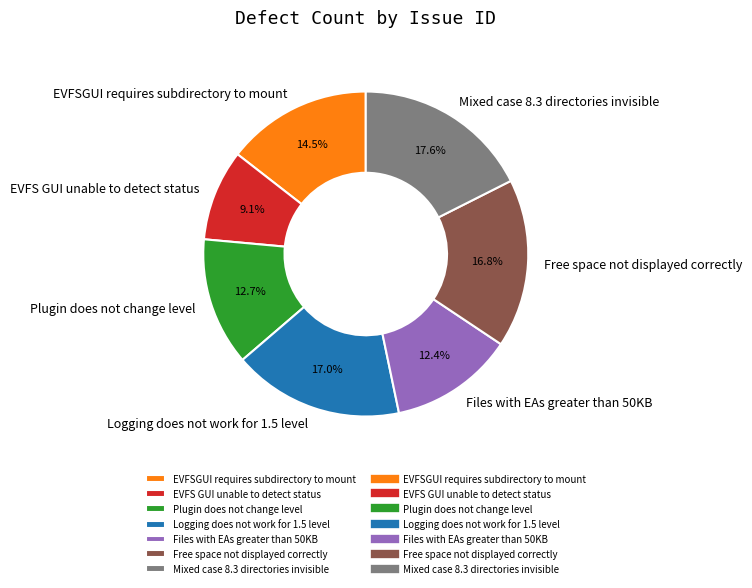

How many slices are in this pie chart?

7